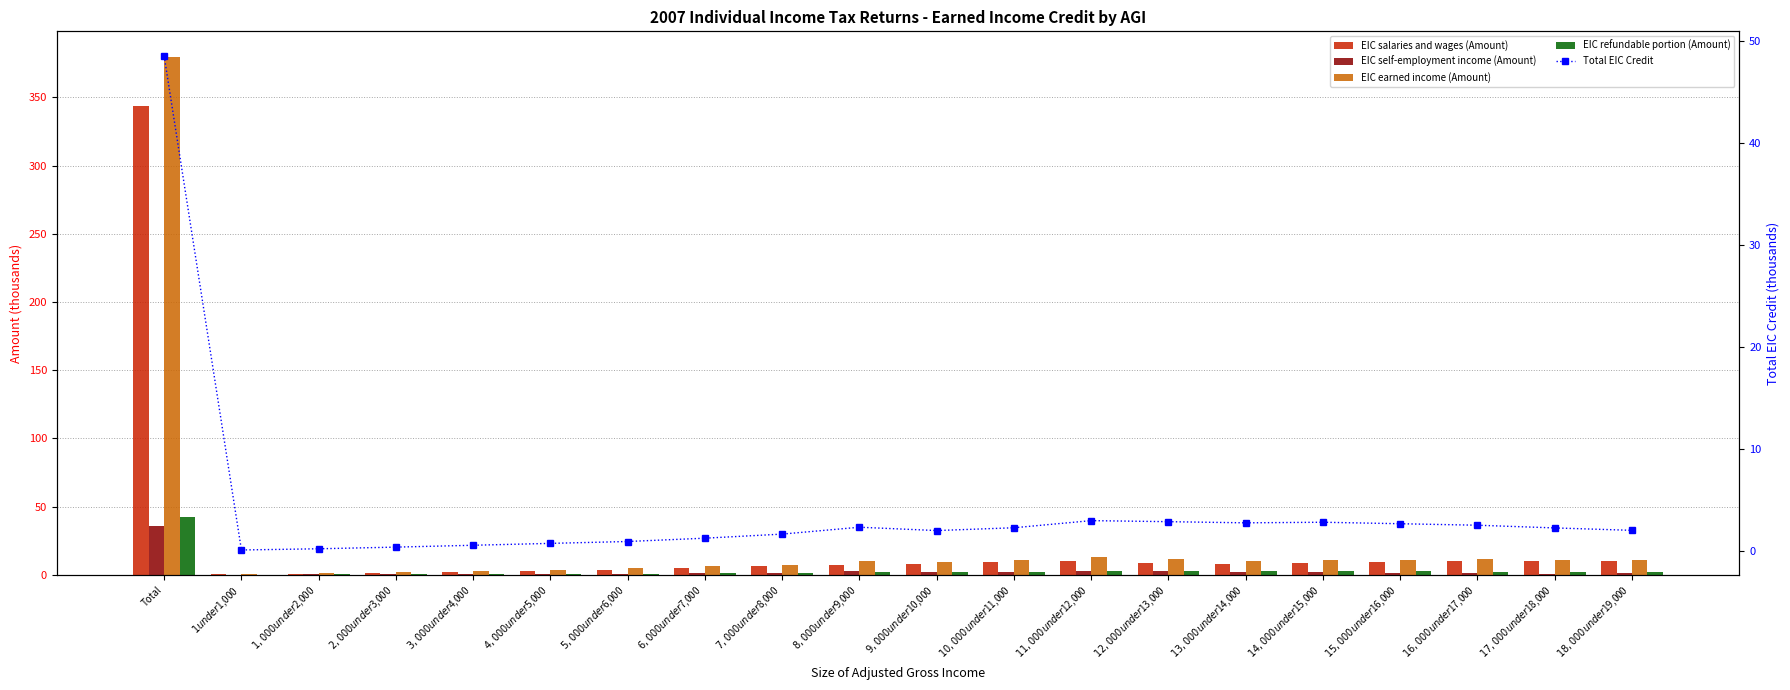

Reading left to right, transcribe all the data shown in this chart.

EIC salaries and wages (Amount): 343.5	0.3	0.8	1.5	2.3	3.0	3.8	5.0	6.0	6.9	7.8	9.1	10.2	8.6	7.8	8.7	9.0	9.8	10.4	10.1
EIC self-employment income (Amount): 35.9	0.1	0.2	0.2	0.6	0.7	0.8	1.1	1.3	3.1	1.9	1.7	2.9	2.8	2.2	2.0	1.6	1.3	0.8	0.9
EIC earned income (Amount): 379.5	0.4	1.0	1.7	2.9	3.7	4.6	6.1	7.4	10.0	9.6	10.8	13.1	11.4	10.1	10.7	10.6	11.2	11.1	11.0
EIC refundable portion (Amount): 42.5	0.0	0.1	0.3	0.5	0.6	0.8	1.1	1.4	1.9	1.7	2.0	2.5	2.4	2.4	2.4	2.4	2.2	2.0	1.8
Total EIC Credit: 48.5	0.1	0.2	0.3	0.5	0.7	0.9	1.2	1.6	2.3	2.0	2.2	2.9	2.8	2.7	2.8	2.6	2.5	2.2	2.0